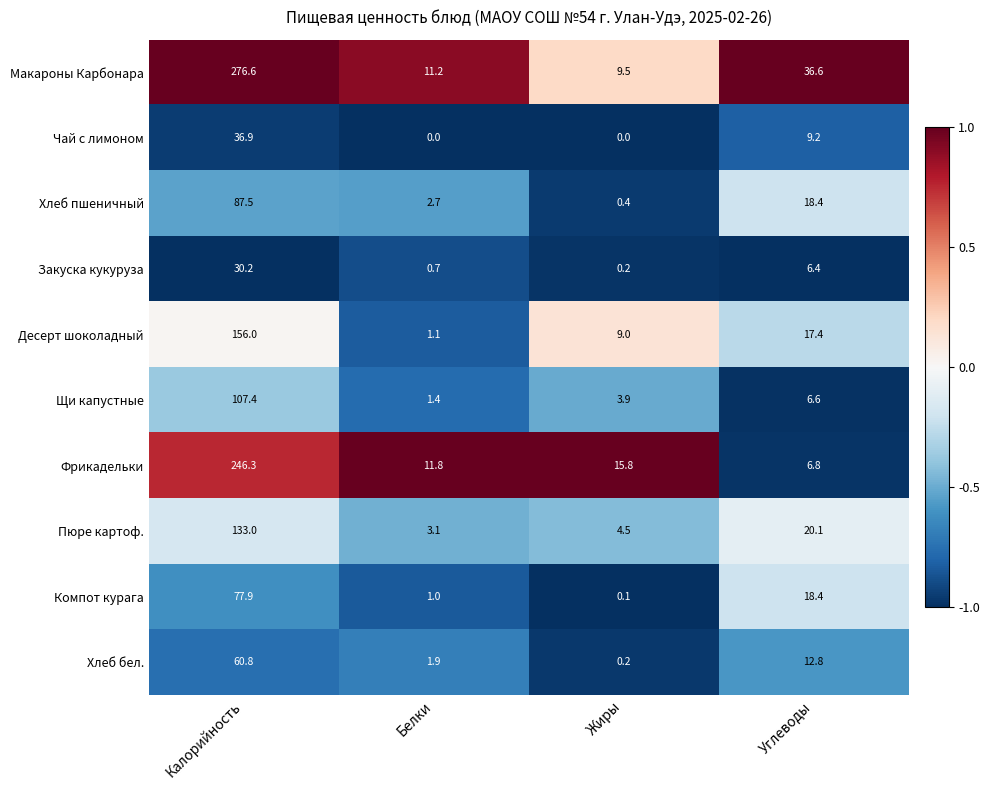

At Белки, list the series in order from smallest to largest.

Чай с лимоном, Закуска кукуруза, Компот курага, Десерт шоколадный, Щи капустные, Хлеб бел., Хлеб пшеничный, Пюре картоф., Макароны Карбонара, Фрикадельки